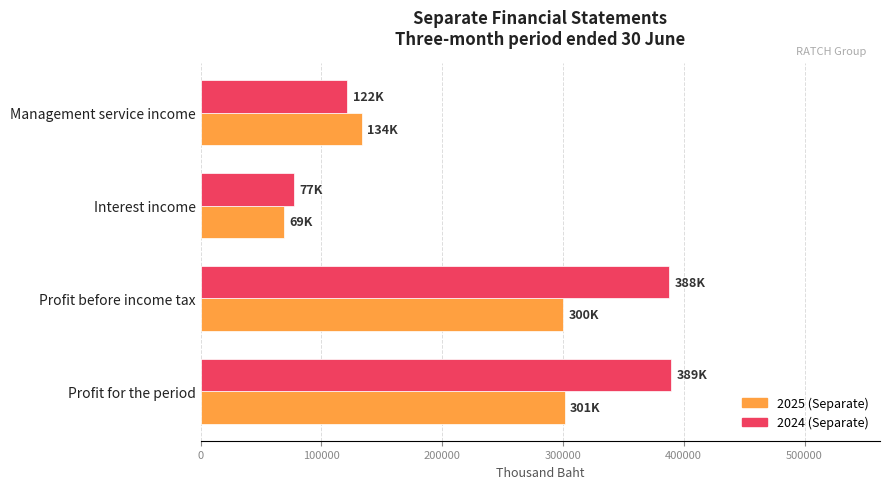

Where is 2025 (Separate) nearest to the value 185063?

Management service income